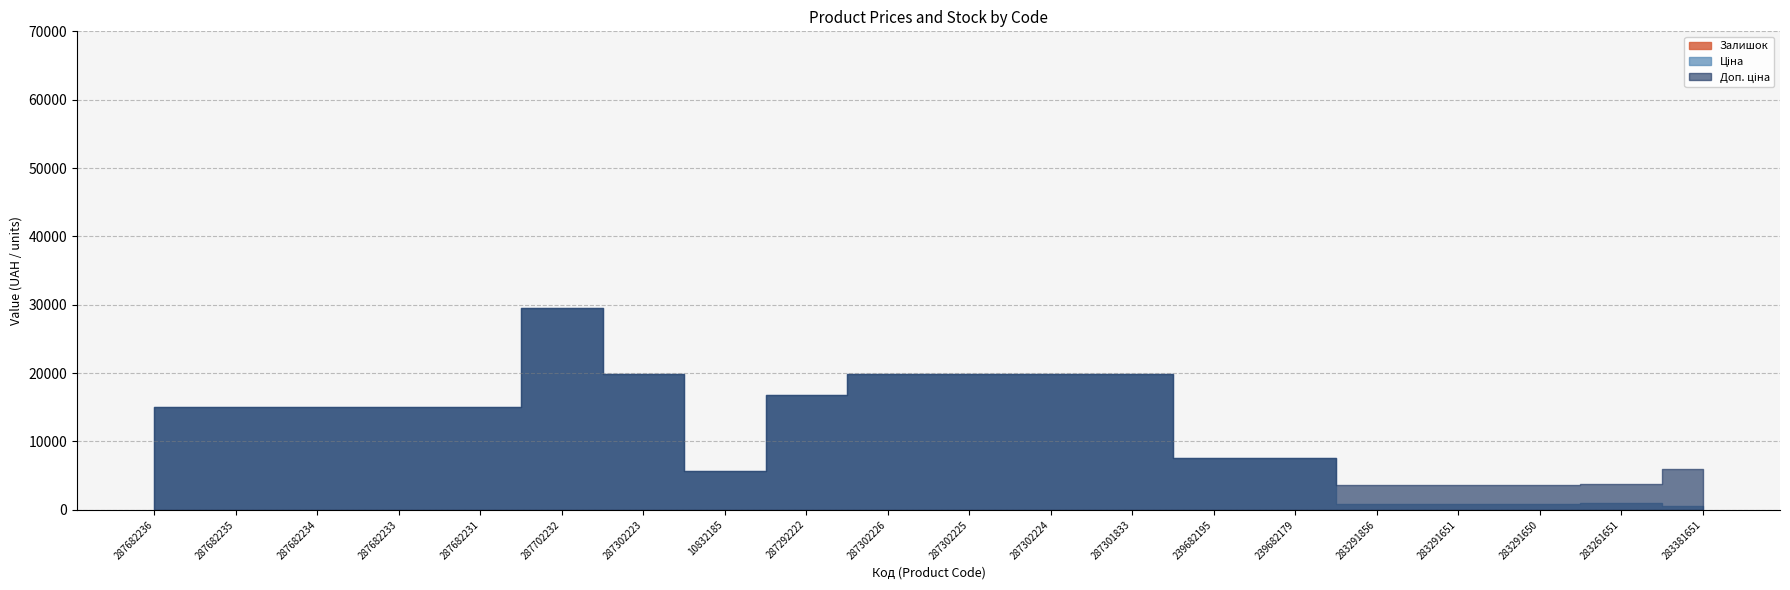

The value of Ціна at 287682236 is 15019.2. True or false?

True